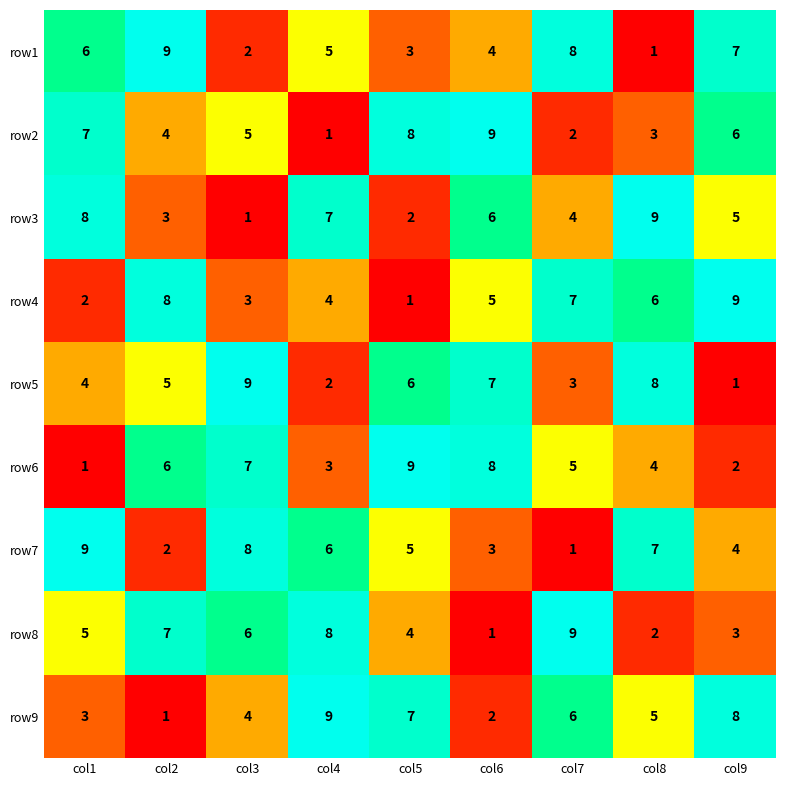

At col4, list the series in order from largest to smallest.

row9, row8, row3, row7, row1, row4, row6, row5, row2